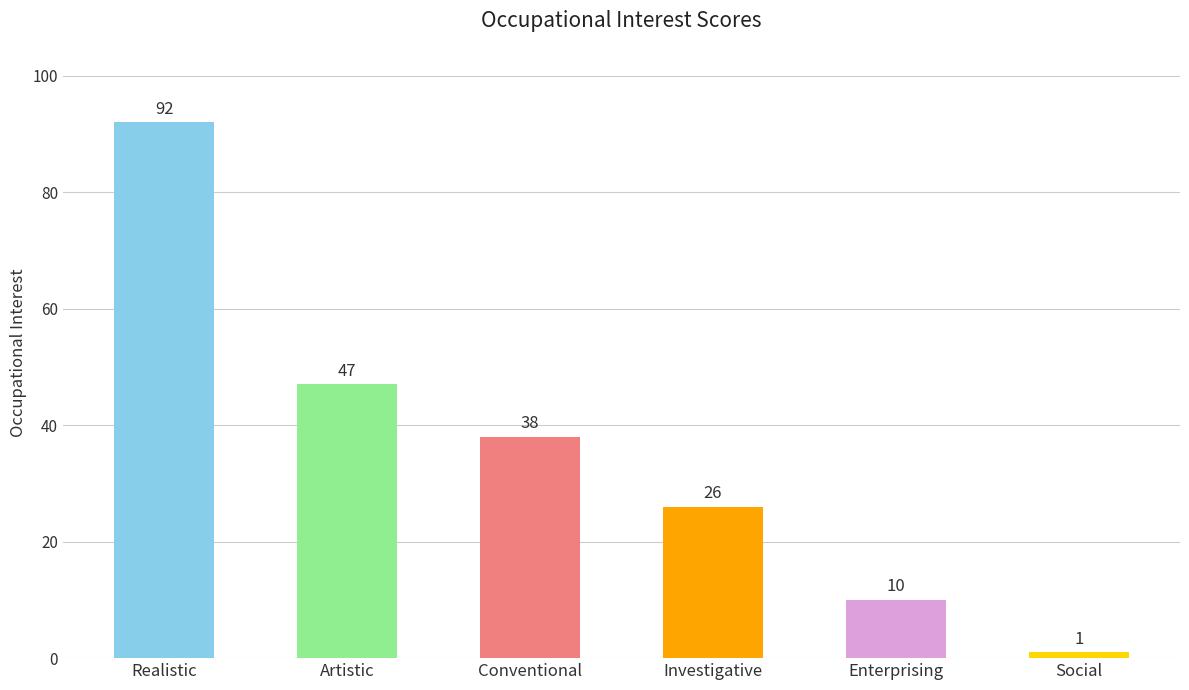

List the labels in order of value, smallest first.

Social, Enterprising, Investigative, Conventional, Artistic, Realistic